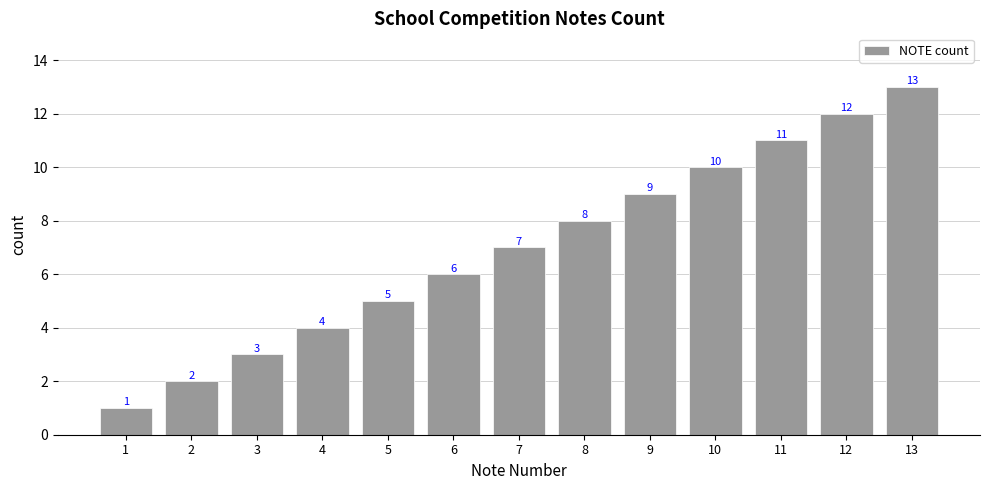

The chart shows a value of 1 at 2. True or false?

False